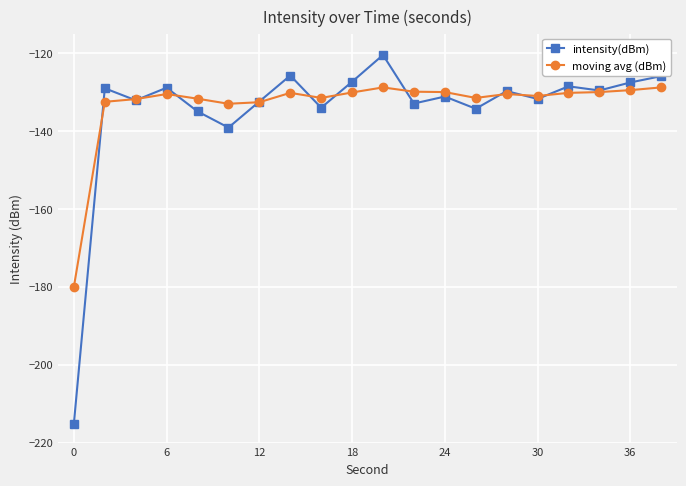

Which series has the widest spread of values?

intensity(dBm)